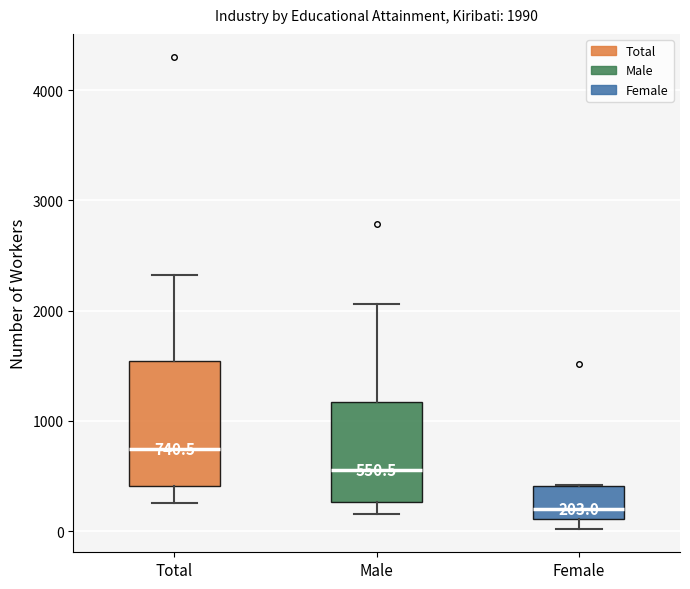

Comparing the boxes themselves (not the whiskers), which one is the tallest?

Total